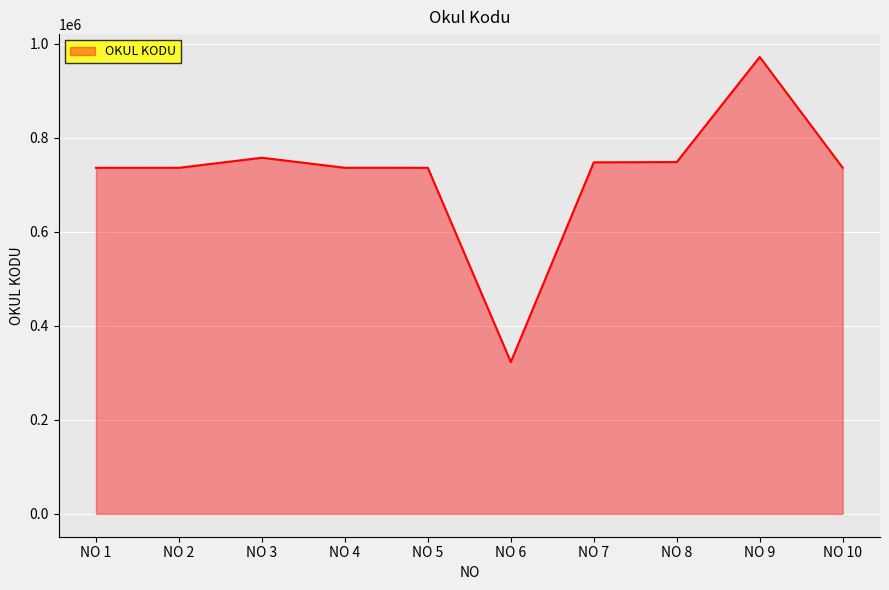

What is the difference between the maximum and minimum values?

648874